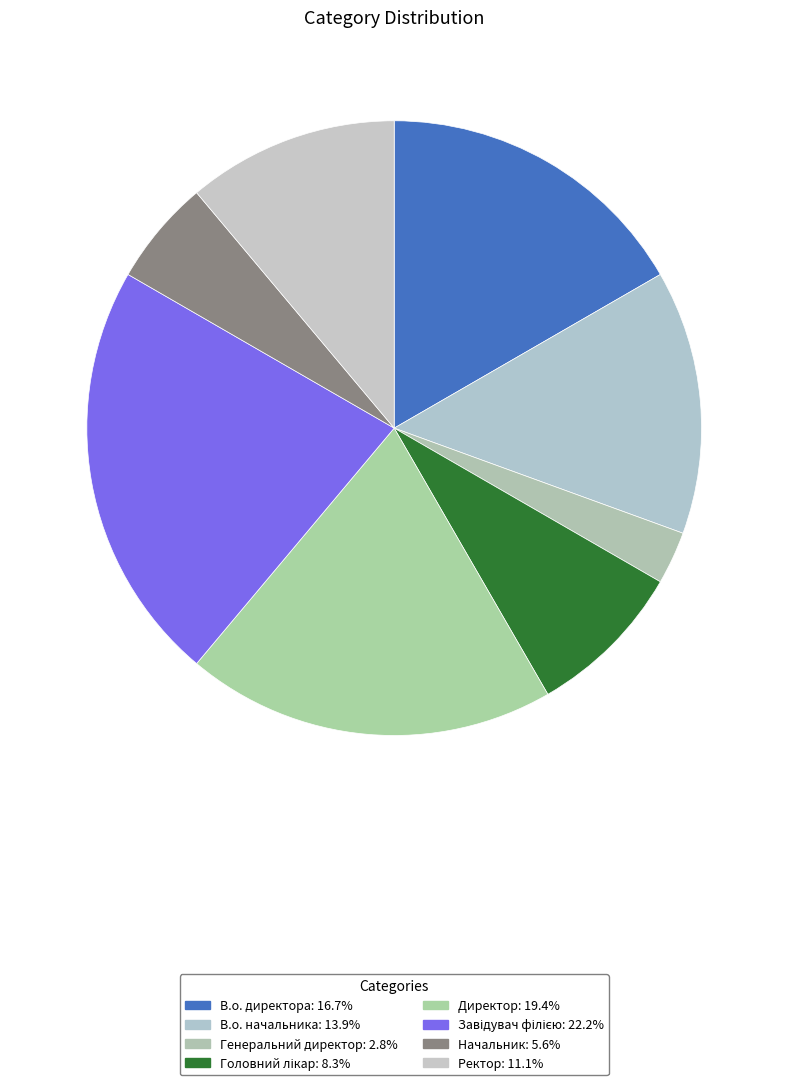

Does Начальник account for over 50% of the chart?

No